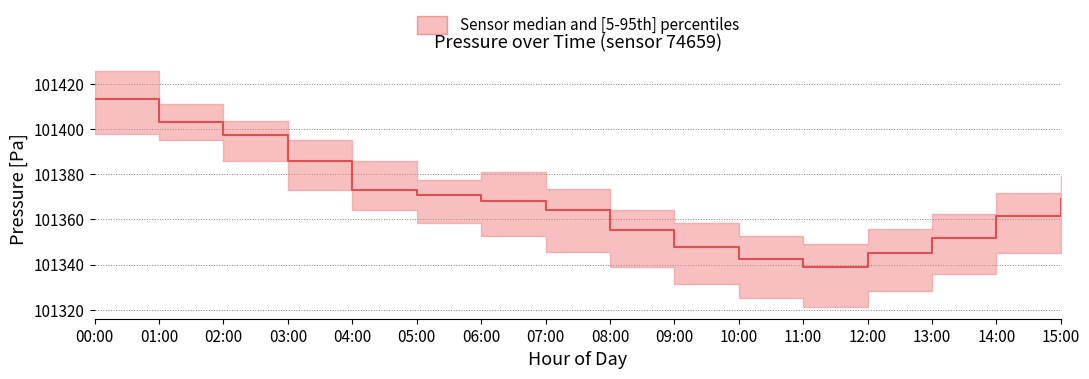

What is the sum of all pressure_upper values?

1622047.1